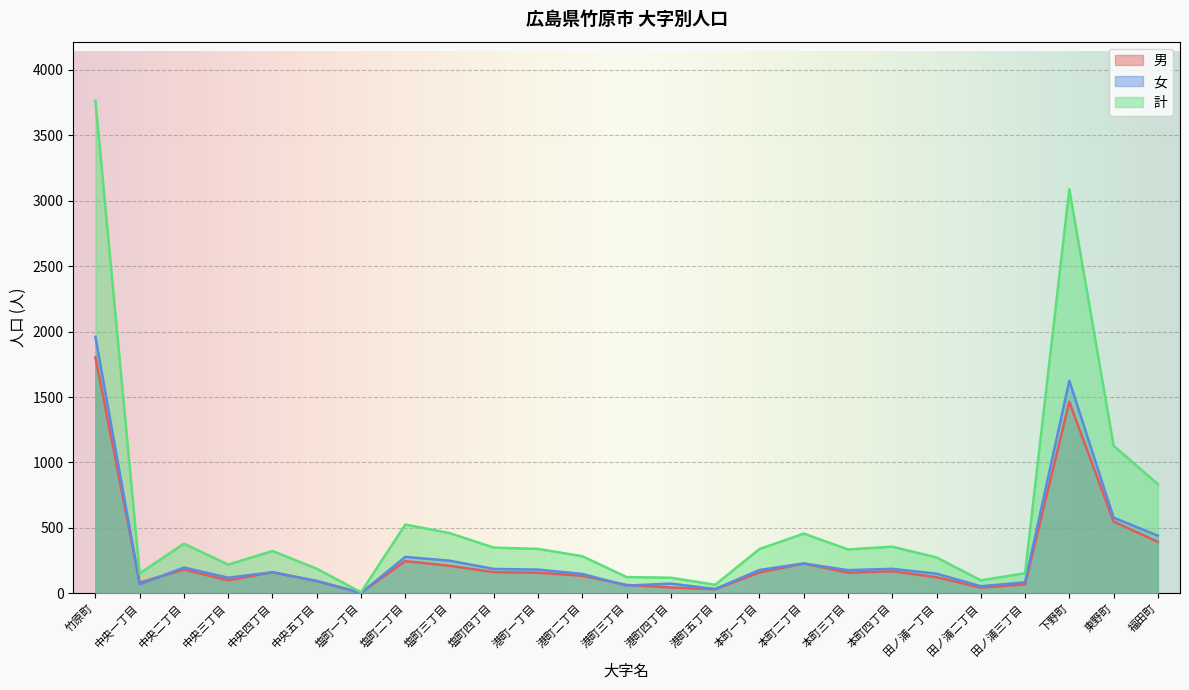

True or false: 男 has a value of 79 at 田ノ浦二丁目.

False